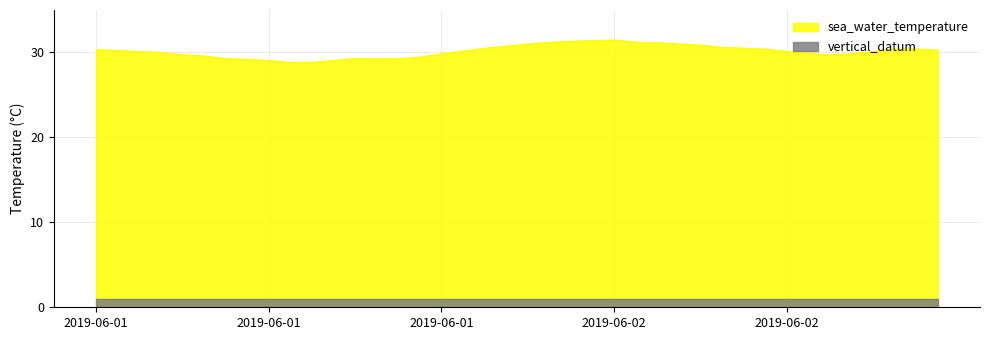

What is the label of the 12th point from the left?

2019-06-01T11